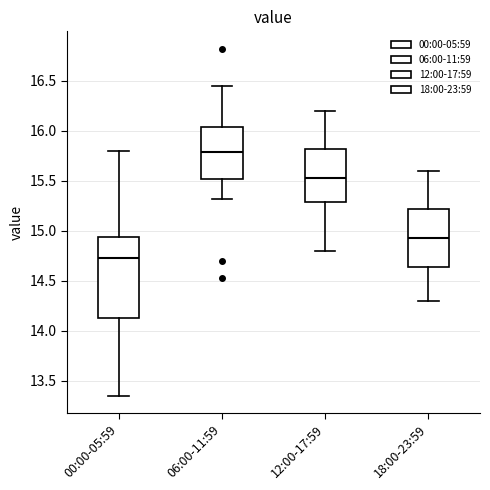

Reading left to right, transcribe this box plot: for each box, give where its median line is, the range the box spans, and where its two whiskers end, as read against the y-axis. The values are not printed on the chart, so give them approximately, as read against the axis.

00:00-05:59: median 14.75, box 14.10 to 14.95, whiskers 13.35 to 15.80
06:00-11:59: median 15.80, box 15.50 to 16.05, whiskers 15.30 to 16.45
12:00-17:59: median 15.55, box 15.30 to 15.80, whiskers 14.80 to 16.20
18:00-23:59: median 14.95, box 14.65 to 15.20, whiskers 14.30 to 15.60